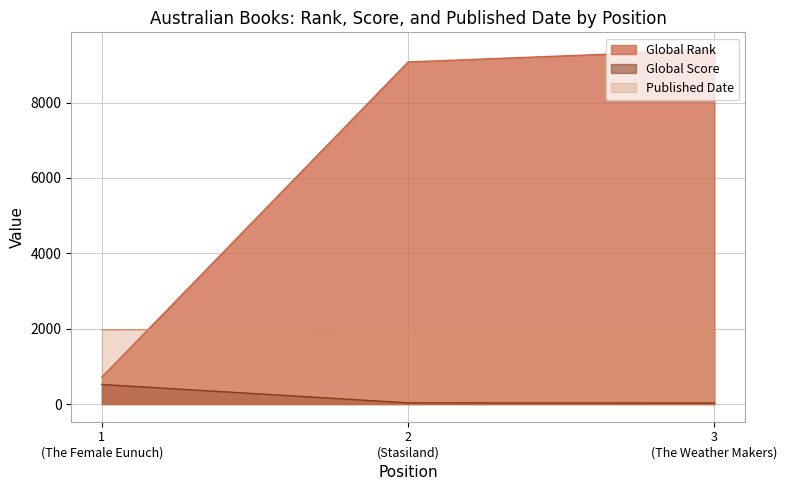

What is the value of the Global Rank point at the 3rd from the left?

9393